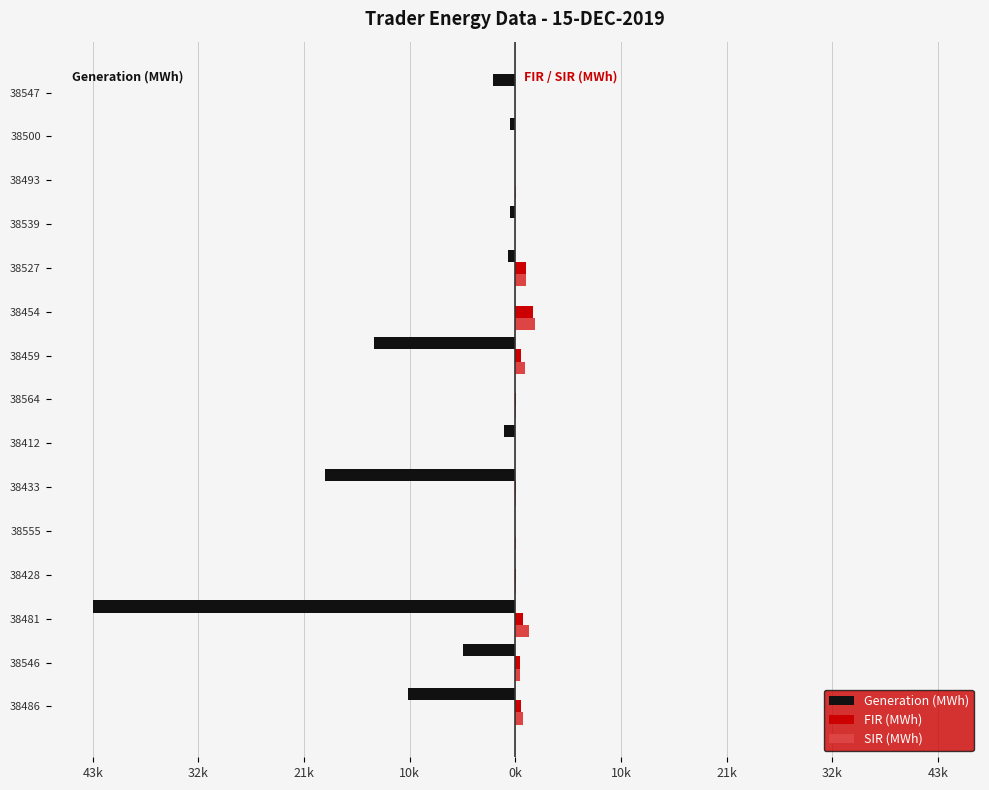

What is the maximum value shown in the chart?

2069.5